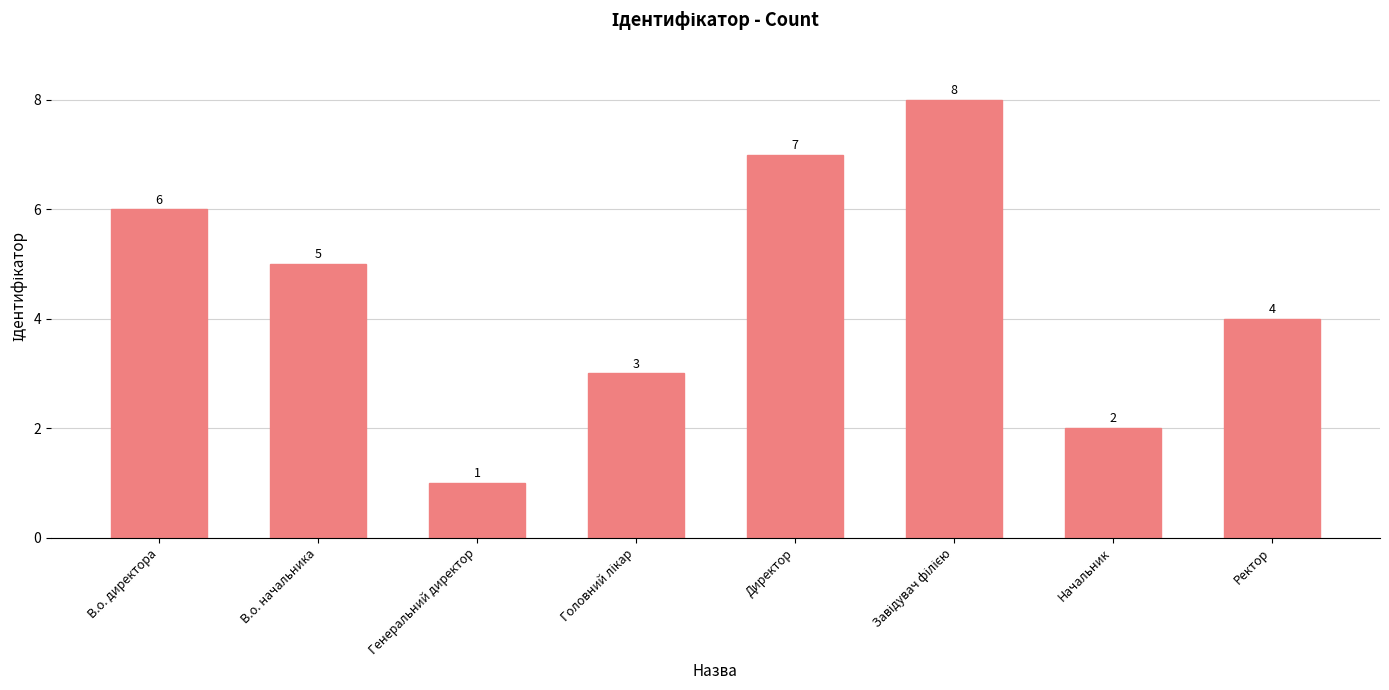

What is the greatest value displayed?

8